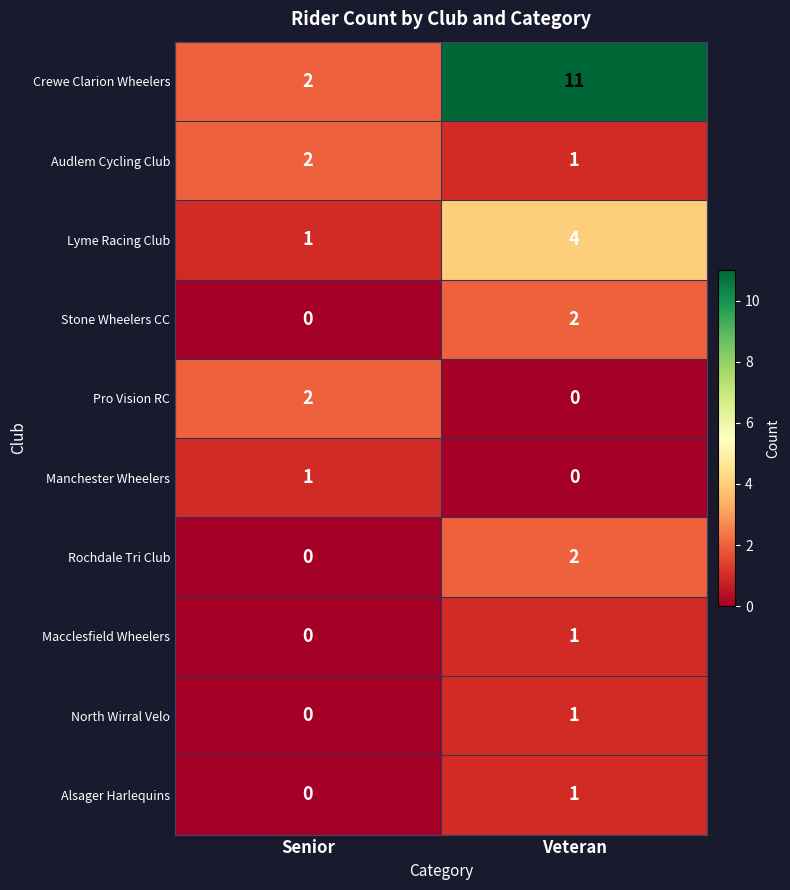

Reading left to right, what are all the values shown in this chart?

Crewe Clarion Wheelers: Senior=2	Veteran=11
Audlem Cycling Club: Senior=2	Veteran=1
Lyme Racing Club: Senior=1	Veteran=4
Stone Wheelers CC: Senior=0	Veteran=2
Pro Vision RC: Senior=2	Veteran=0
Manchester Wheelers: Senior=1	Veteran=0
Rochdale Tri Club: Senior=0	Veteran=2
Macclesfield Wheelers: Senior=0	Veteran=1
North Wirral Velo: Senior=0	Veteran=1
Alsager Harlequins: Senior=0	Veteran=1